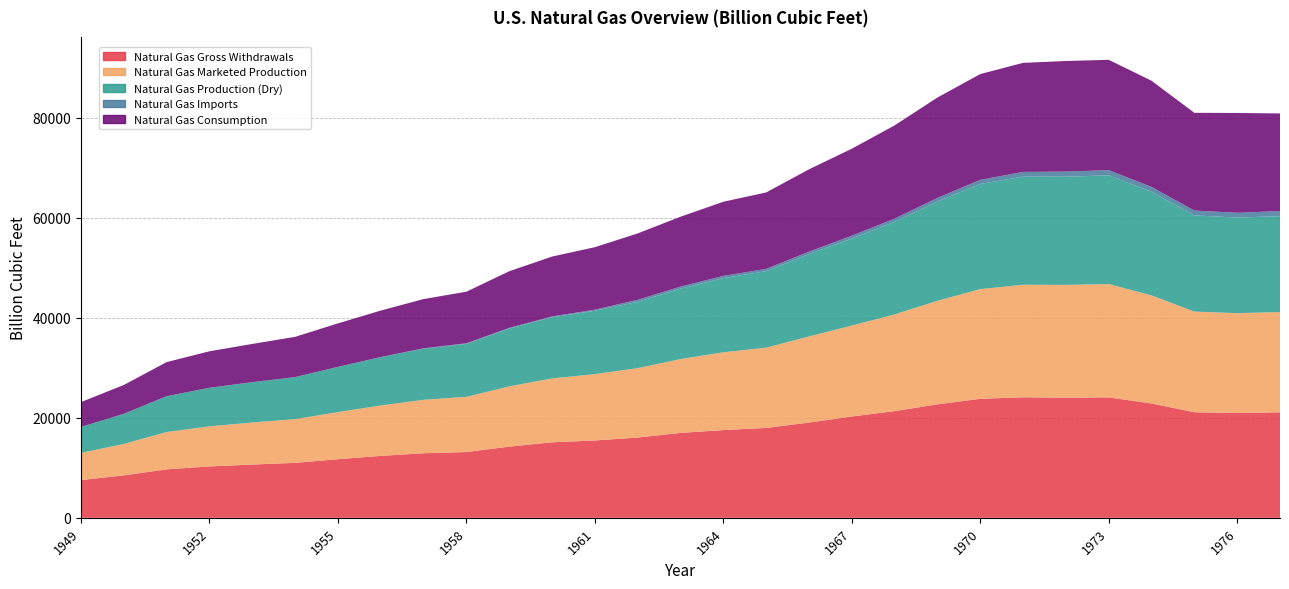

Reading left to right, list all the values displayed in this chart.

Natural Gas Gross Withdrawals: 1949=7546.8	1950=8479.6	1951=9689.4	1952=10272.6	1953=10645.8	1954=10984.9	1955=11719.8	1956=12372.9	1957=12906.7	1958=13146.6	1959=14229.3	1960=15087.9	1961=15460.3	1962=16039.0	1963=16973.4	1964=17535.6	1965=17963.1	1966=19033.8	1967=20251.8	1968=21325.0	1969=22679.2	1970=23786.5	1971=24088.0	1972=24016.1	1973=24067.2	1974=22849.8	1975=21103.5	1976=20943.8	1977=21097.1
Natural Gas Marketed Production: 1949=5419.7	1950=6282.1	1951=7457.4	1952=8013.5	1953=8396.9	1954=8742.5	1955=9405.4	1956=10081.9	1957=10680.3	1958=11030.2	1959=12046.1	1960=12771.0	1961=13254.0	1962=13876.6	1963=14746.7	1964=15546.6	1965=16039.8	1966=17206.6	1967=18171.3	1968=19322.4	1969=20698.2	1970=21920.6	1971=22493.0	1972=22531.7	1973=22647.5	1974=21600.5	1975=20108.7	1976=19952.4	1977=20025.5
Natural Gas Production (Dry): 1949=5195.4	1950=6022.2	1951=7165.0	1952=7694.3	1953=8056.8	1954=8388.2	1955=9028.7	1956=9663.9	1957=10246.6	1958=10572.2	1959=11547.7	1960=12228.1	1961=12661.6	1962=13253.0	1963=14076.4	1964=14824.0	1965=15286.3	1966=16467.3	1967=17386.8	1968=18494.5	1969=19831.7	1970=21014.2	1971=21609.9	1972=21623.7	1973=21731.0	1974=20713.0	1975=19236.4	1976=19098.4	1977=19162.9
Natural Gas Imports: 1949=0.0	1950=0.0	1951=0.0	1952=7.8	1953=9.2	1954=6.8	1955=10.9	1956=10.4	1957=37.9	1958=135.8	1959=134.0	1960=155.6	1961=218.9	1962=401.5	1963=406.2	1964=443.3	1965=456.4	1966=479.8	1967=564.2	1968=651.9	1969=727.0	1970=820.8	1971=934.5	1972=1019.5	1973=1032.9	1974=959.3	1975=953.0	1976=963.8	1977=1011.0
Natural Gas Consumption: 1949=4971.2	1950=5766.5	1951=6810.2	1952=7294.3	1953=7639.3	1954=8048.5	1955=8693.7	1956=9288.9	1957=9846.1	1958=10302.6	1959=11321.2	1960=11966.5	1961=12489.3	1962=13266.5	1963=13970.2	1964=14813.8	1965=15279.7	1966=16452.4	1967=17388.4	1968=18632.1	1969=20056.2	1970=21139.4	1971=21793.5	1972=22101.5	1973=22049.4	1974=21223.1	1975=19537.6	1976=19946.5	1977=19520.6